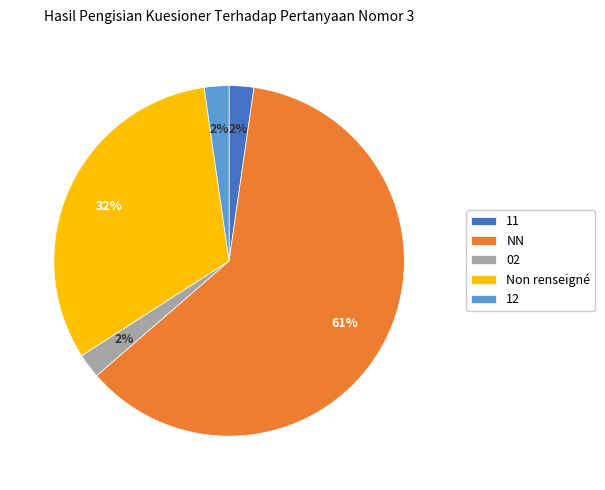

To the nearest percent, what percentage of the pie is 12?

2%